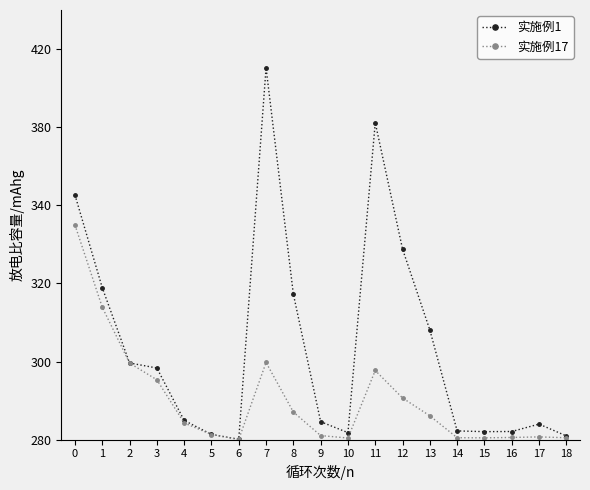

At how many categories does at least one series exceed 25102394?

9